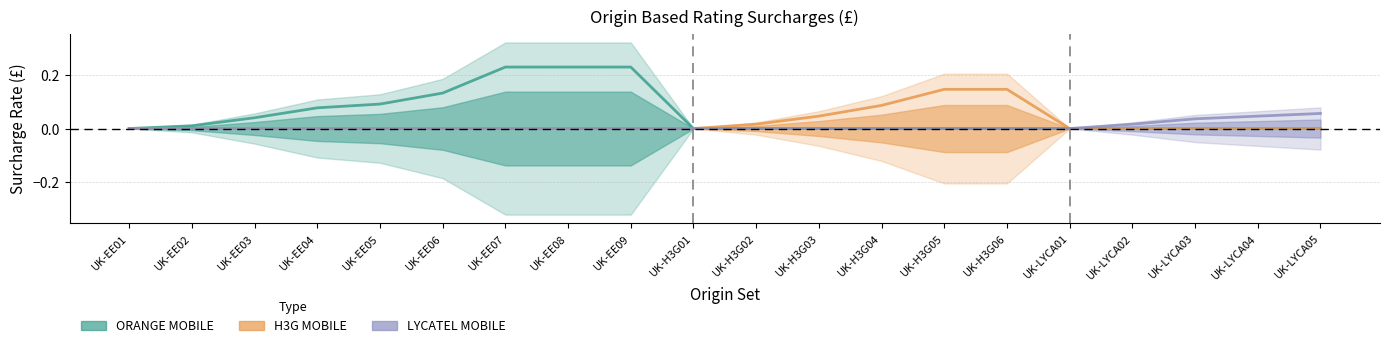

What is the difference between the highest and lowest values at UK-EE06?

0.1